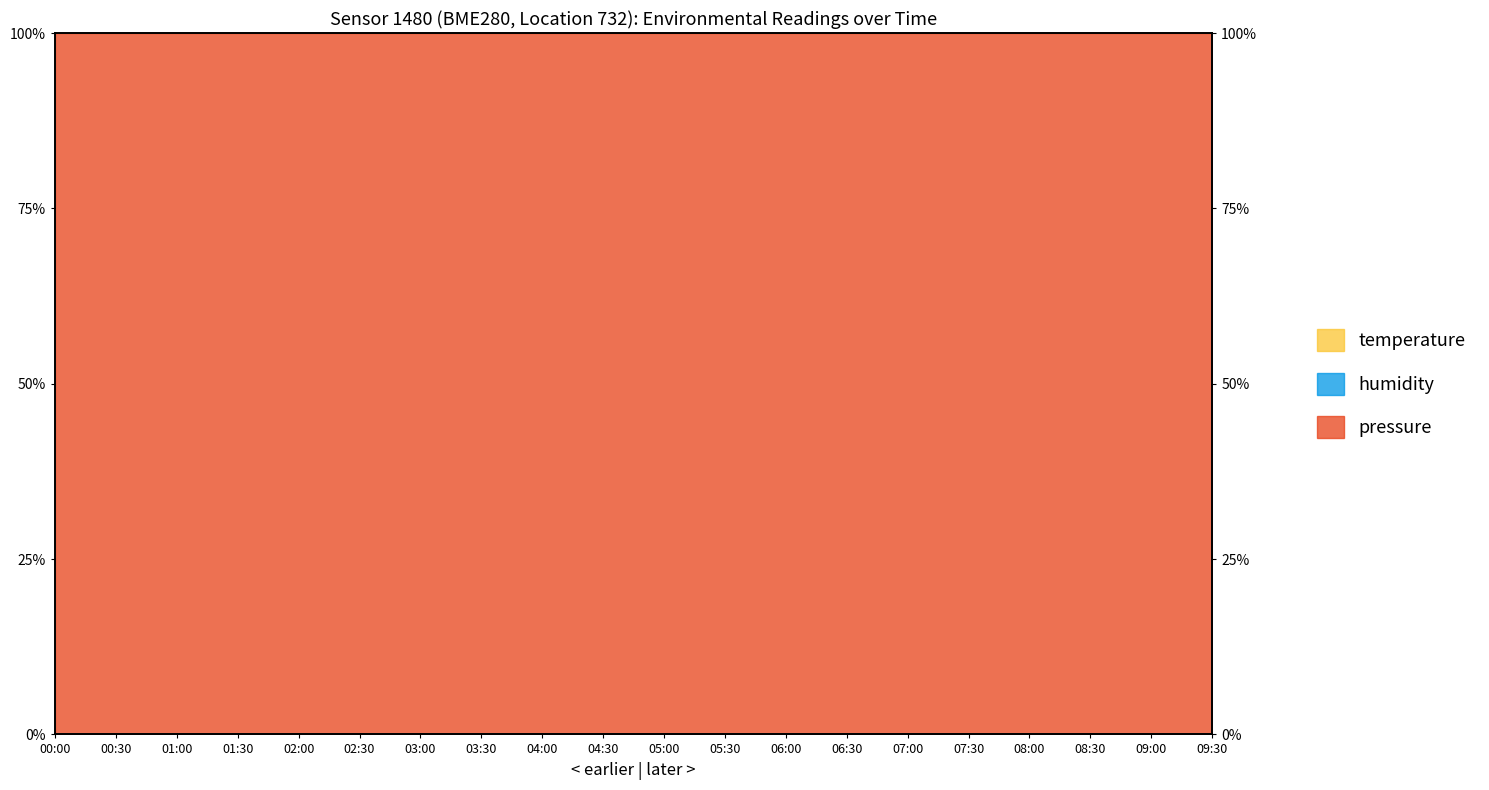

True or false: humidity has a value of 0.0 at 07:00.

False